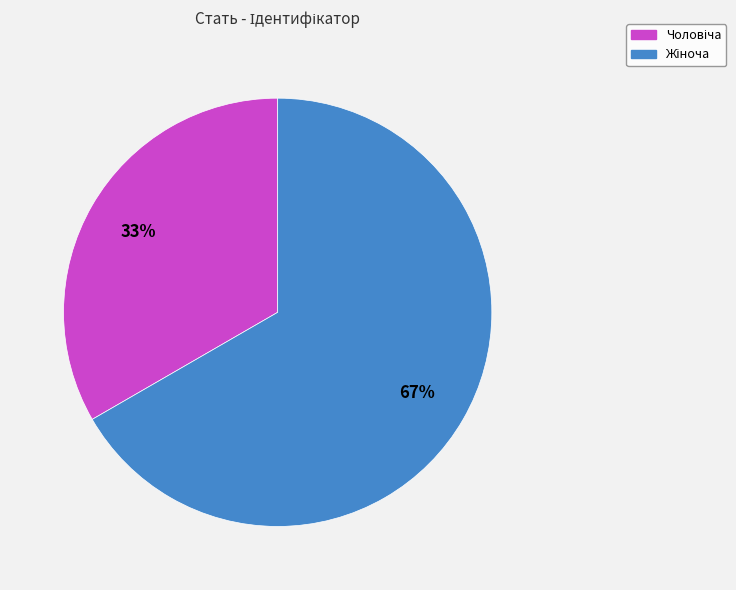

To the nearest percent, what is the average slice percentage?

50%